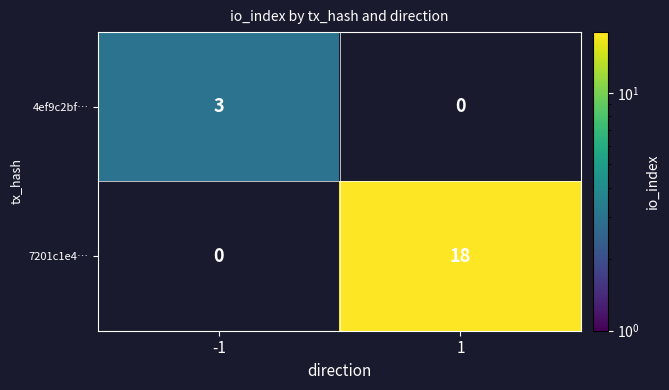

Which has a higher value, 1 or -1?

-1